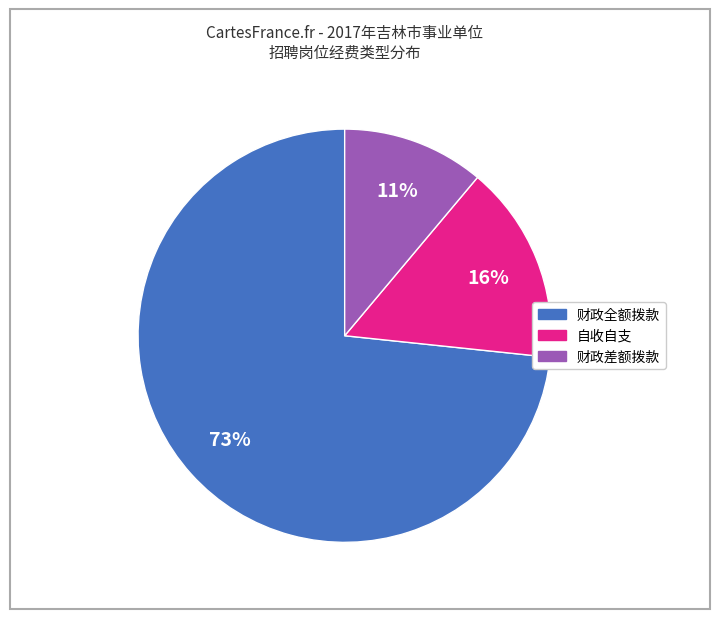

How many slices are in this pie chart?

3